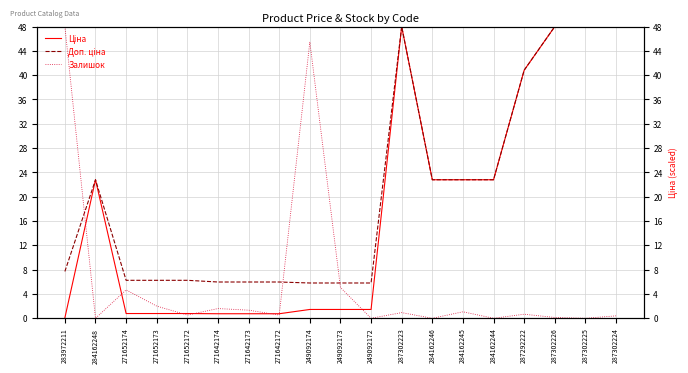

True or false: Доп. ціна and Ціна intersect in this chart.

False